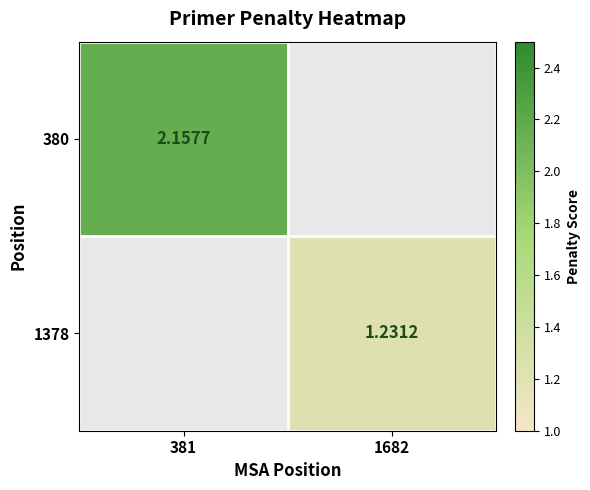

True or false: 380 has a value of 0.0 at 1682.

True